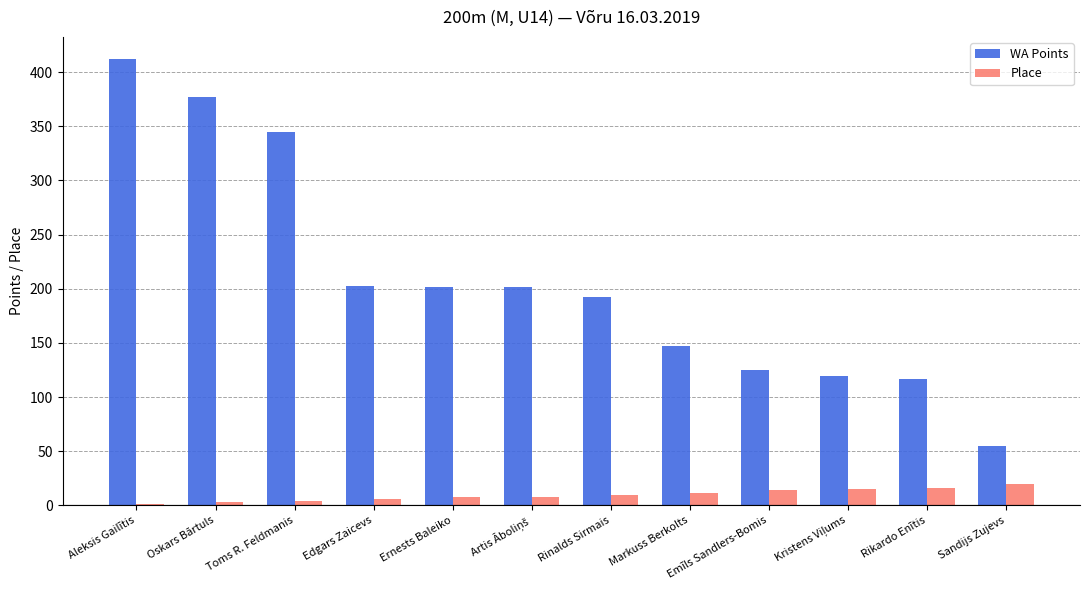

What is the maximum value shown in the chart?

412